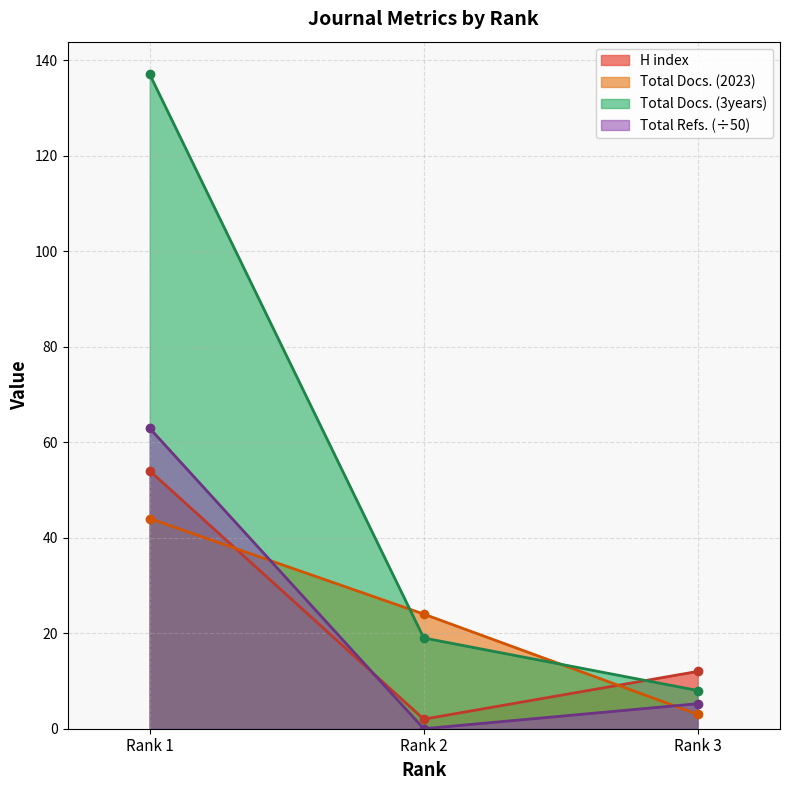

What is the sum of all H index values?

68.0